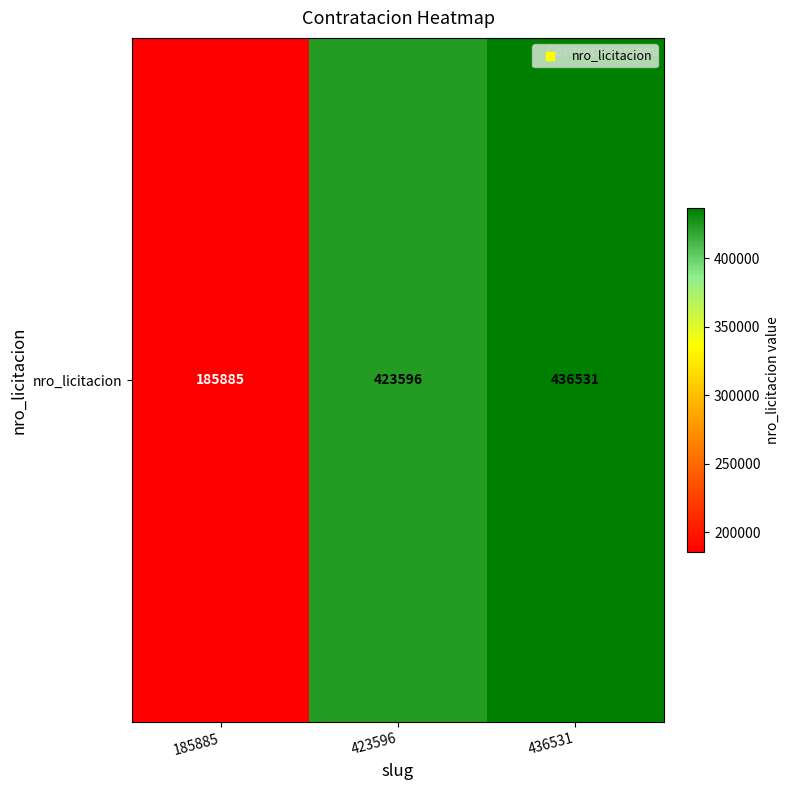

Reading right to left, list all the values displayed in this chart.

436531	423596	185885